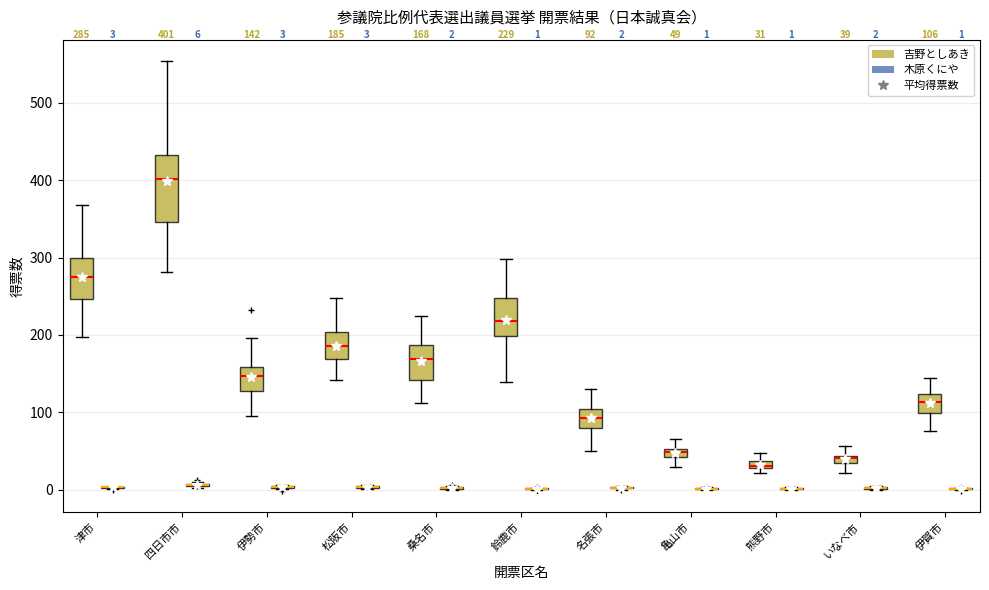

Which box is the tallest, from its lower edge to its upper edge?

四日市市 (吉野としあき)